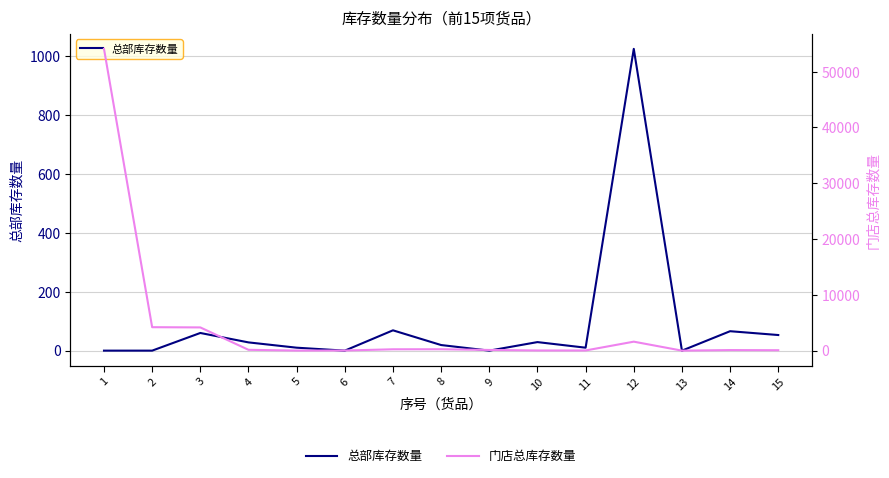

Where does the 门店总库存数量 series first go above 123?

1